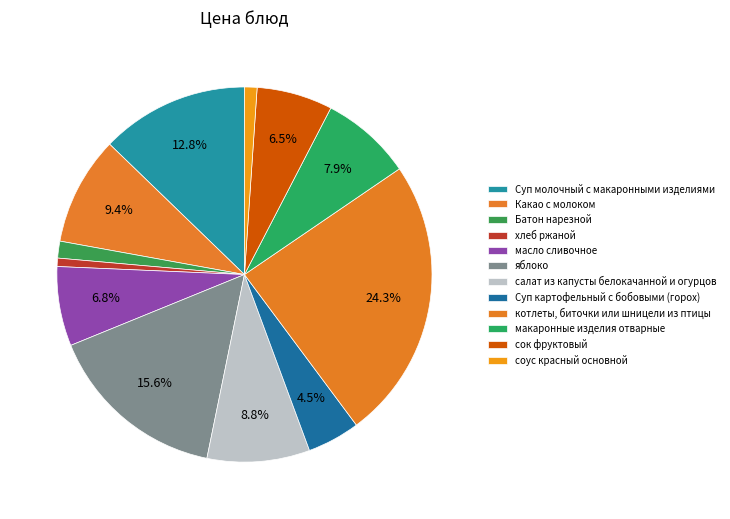

What portion of the pie excludes Какао с молоком?

90.6%